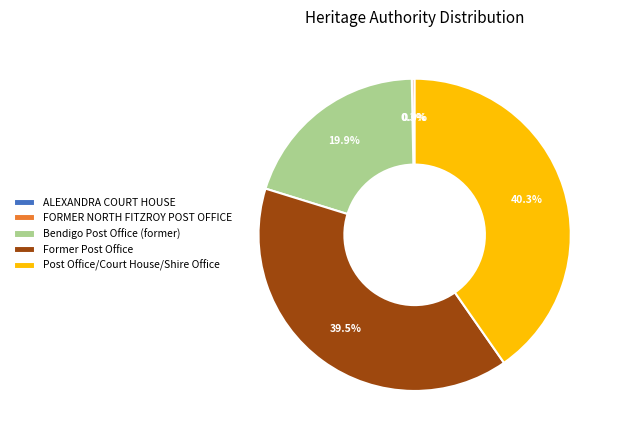

Is there any slice that represents more than half of the pie?

No